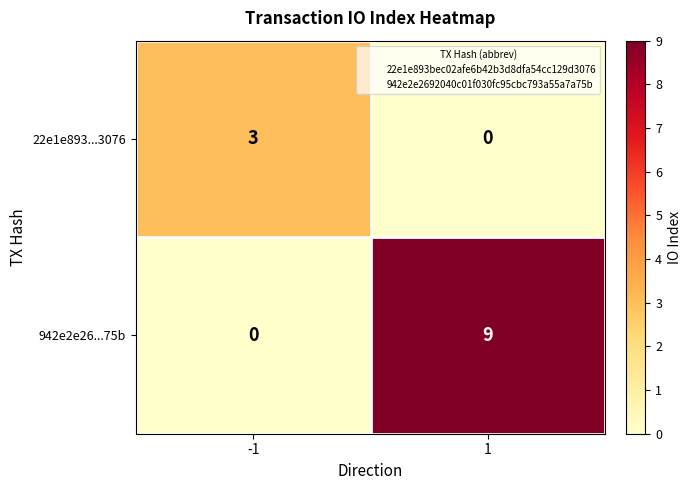

The 942e2e26...75b series shows 0 at -1. True or false?

True